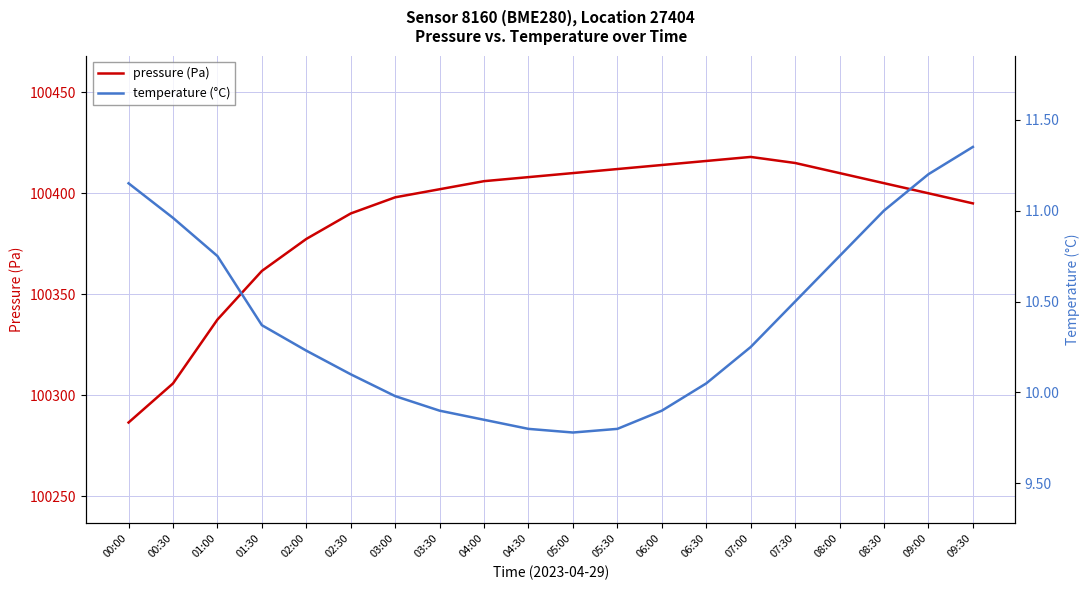

Reading left to right, extract all data points from this chart.

pressure: 00:00=100286.5	00:30=100305.8	01:00=100337.4	01:30=100361.5	02:00=100377.4	02:30=100390.0	03:00=100398.0	03:30=100402.0	04:00=100406.0	04:30=100408.0	05:00=100410.0	05:30=100412.0	06:00=100414.0	06:30=100416.0	07:00=100418.0	07:30=100415.0	08:00=100410.0	08:30=100405.0	09:00=100400.0	09:30=100395.0
temperature: 00:00=11.2	00:30=11.0	01:00=10.8	01:30=10.4	02:00=10.2	02:30=10.1	03:00=10.0	03:30=9.9	04:00=9.8	04:30=9.8	05:00=9.8	05:30=9.8	06:00=9.9	06:30=10.1	07:00=10.2	07:30=10.5	08:00=10.8	08:30=11.0	09:00=11.2	09:30=11.3